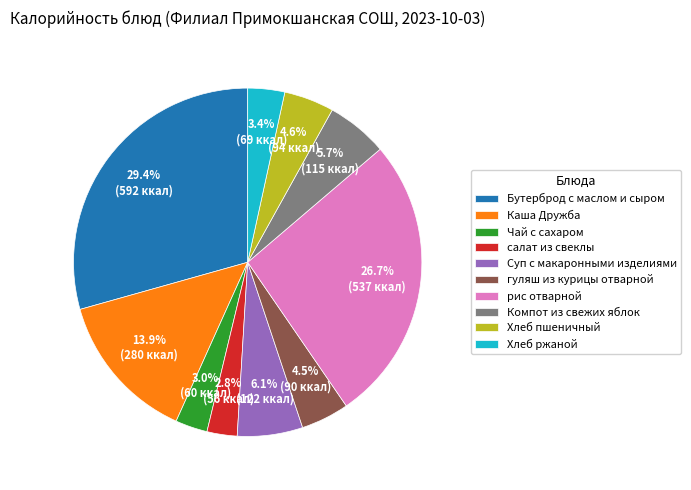

To the nearest percent, what portion does Хлеб пшеничный represent?

5%